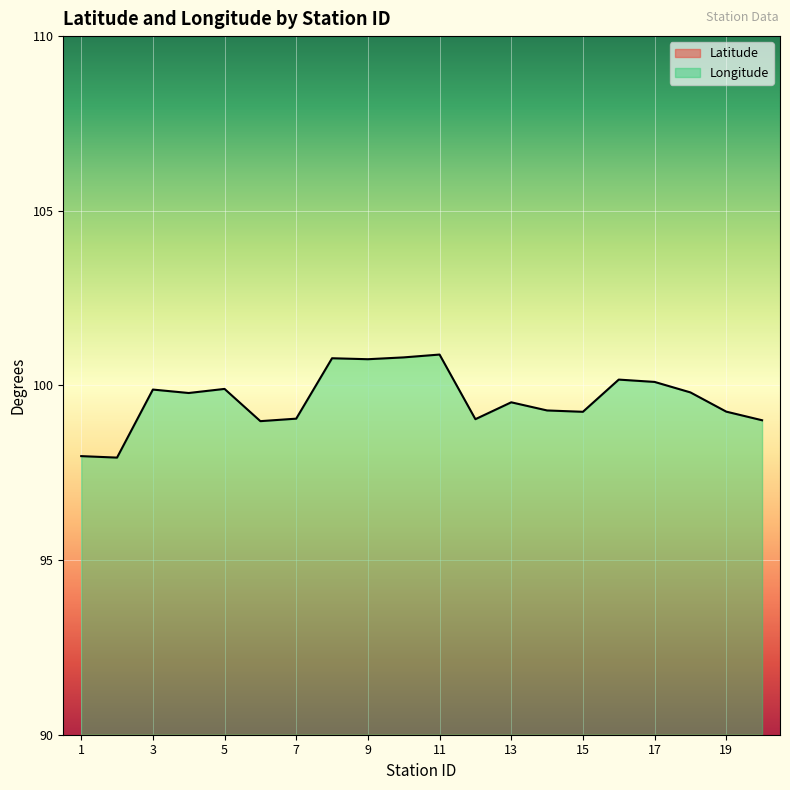

True or false: Longitude and Latitude intersect in this chart.

False